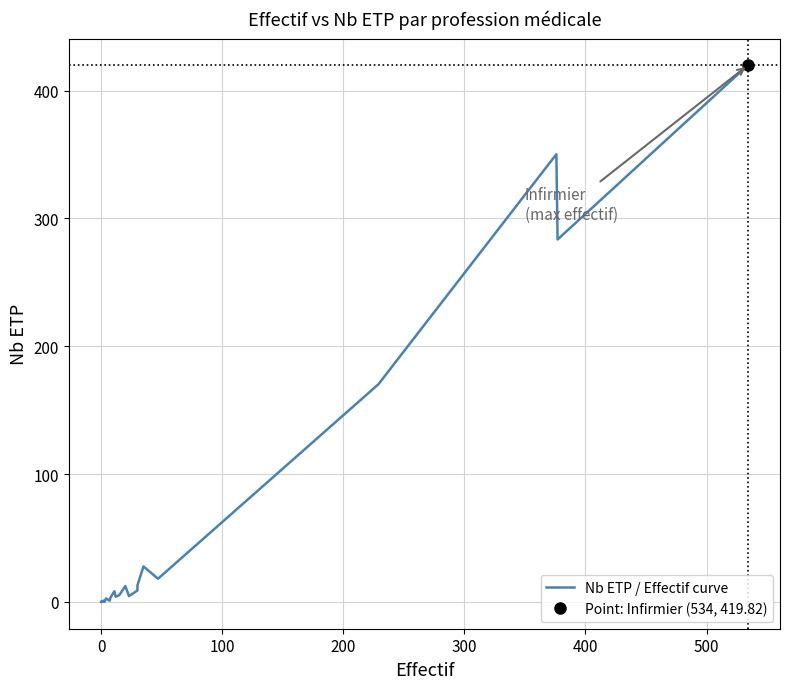

How many data points are less than 2?

14